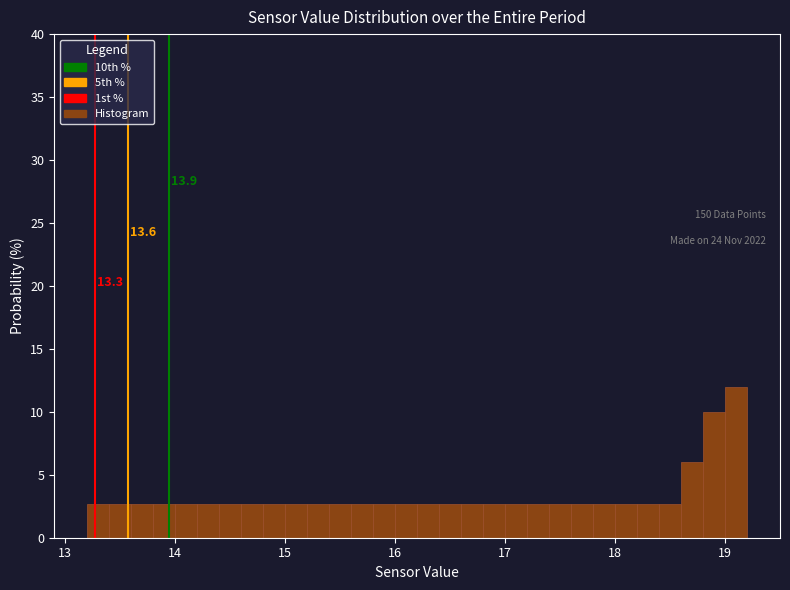

Read against the x-axis, roughly where is the centre of the tallest bar?

19.1